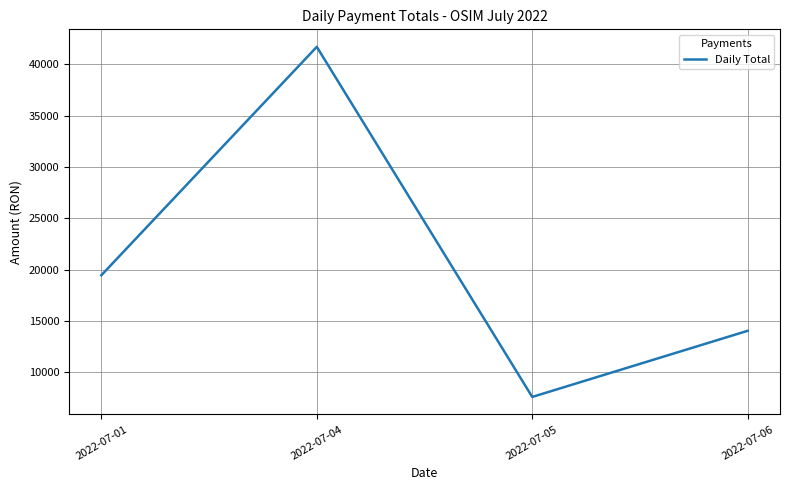

What is the greatest value displayed?

41706.9